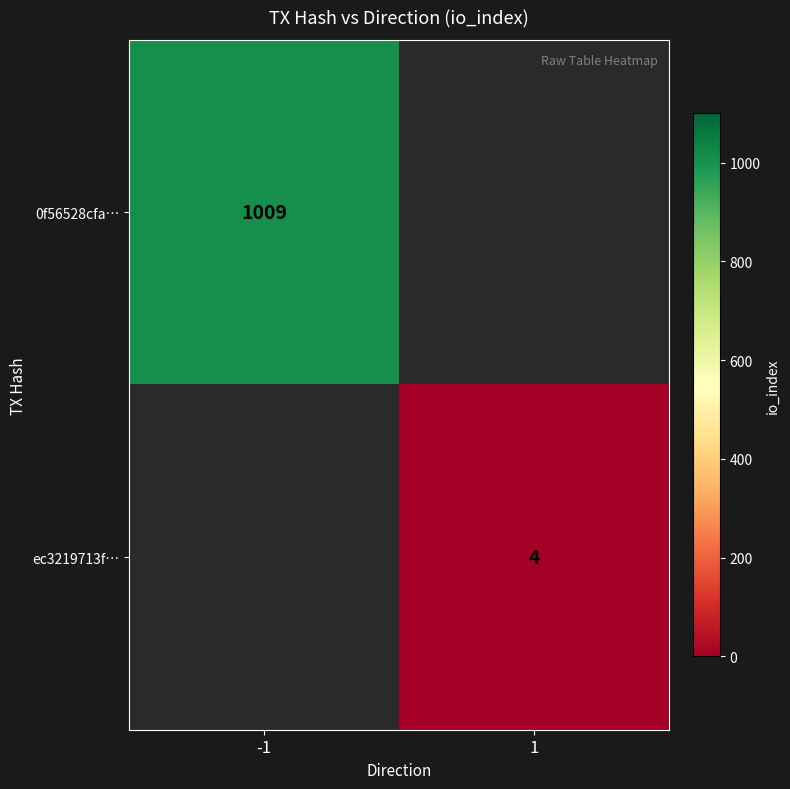

Is the value of 0f56528cfa… at -1 greater than the value of ec3219713f… at 1?

Yes